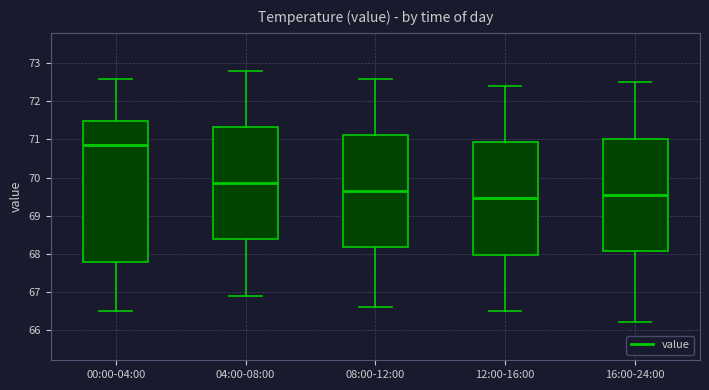

Which box is the tallest, from its lower edge to its upper edge?

00:00-04:00